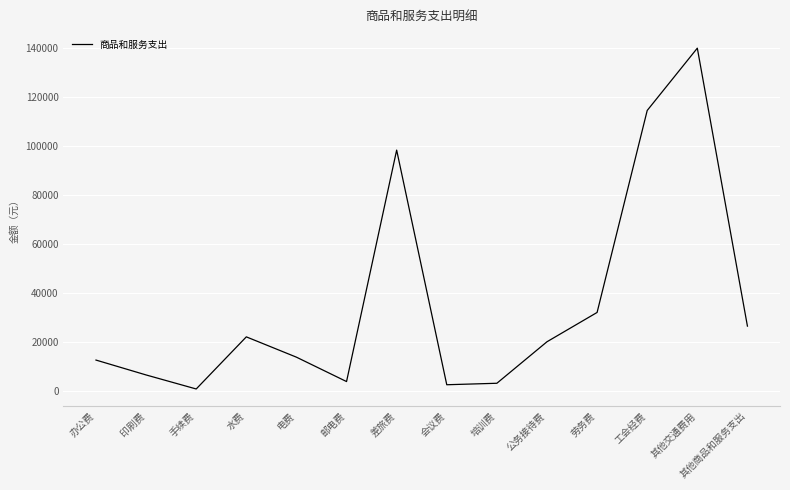

What is the ratio of the value at 其他商品和服务支出 to the value at 印刷费?

4.1